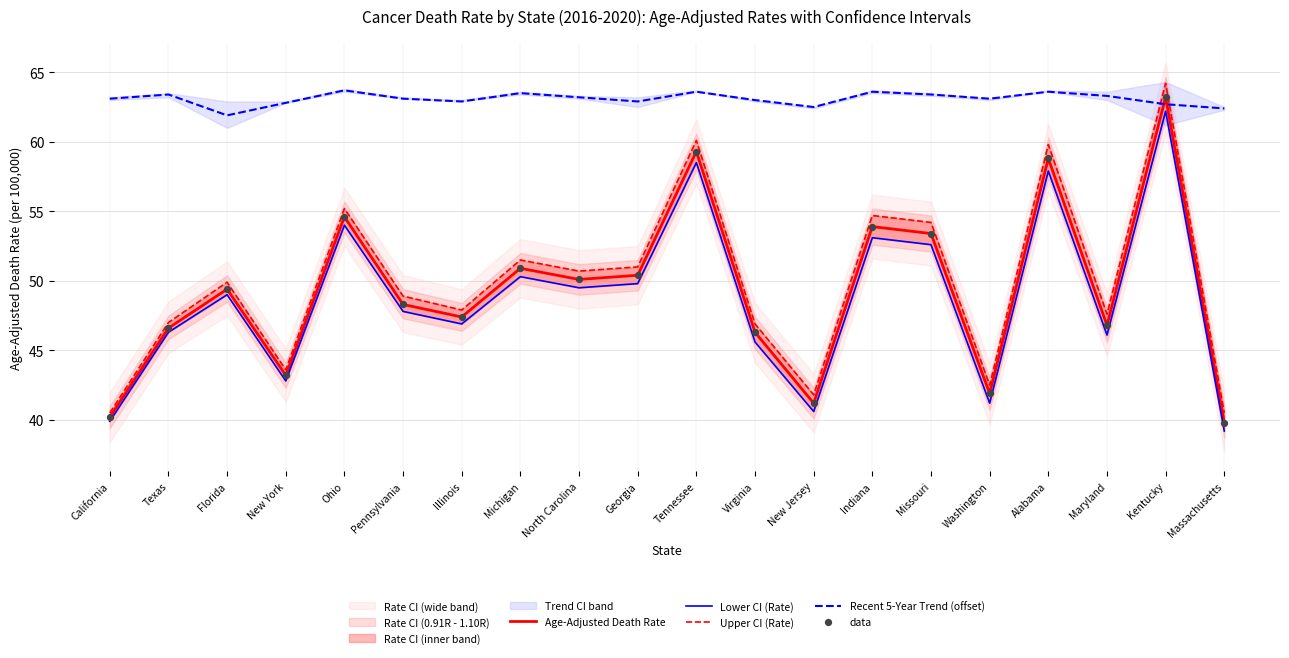

Which series has the widest spread of Y values?

Upper CI (Rate)